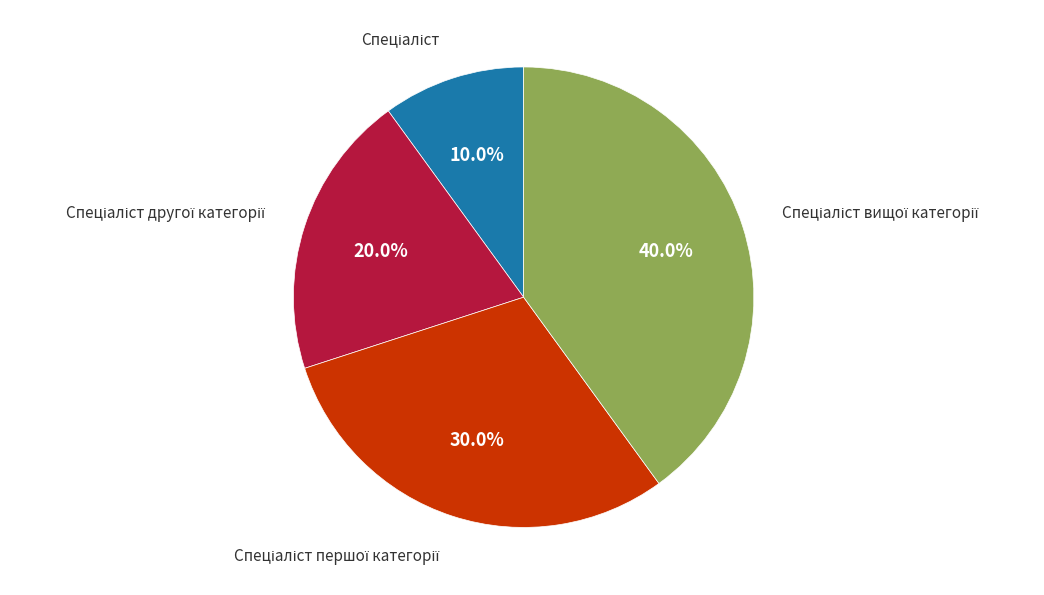

Does any single category account for the majority?

No